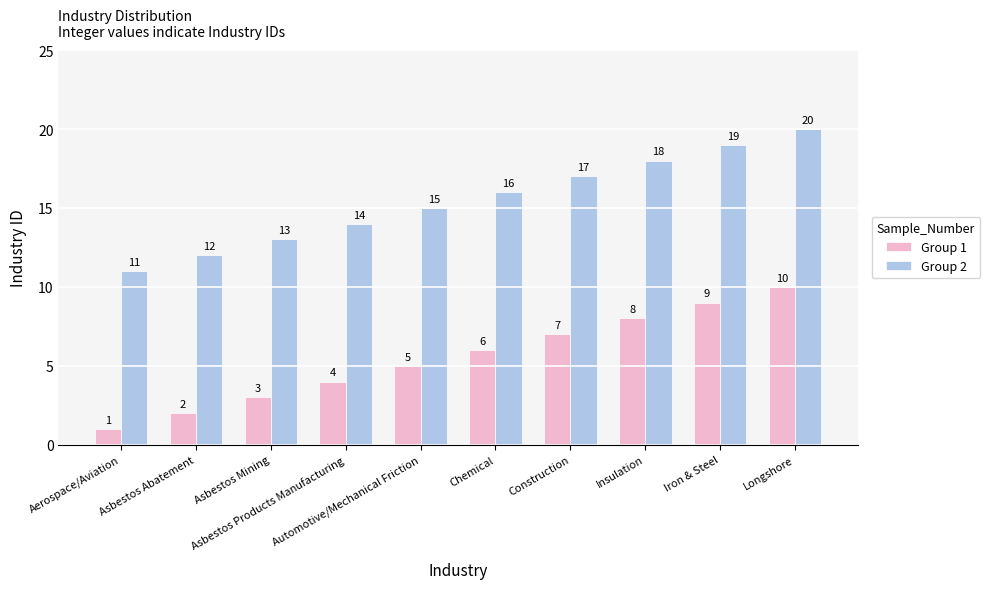

What is the highest value of the Group 2 series?

20